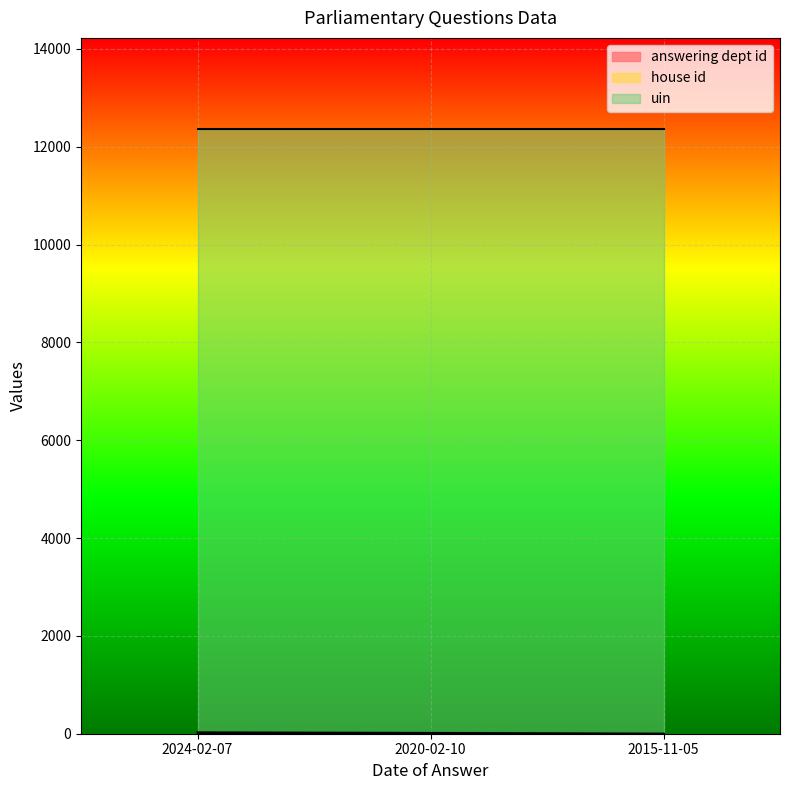

What is the difference between the highest and lowest values at 2024-02-07?

12370